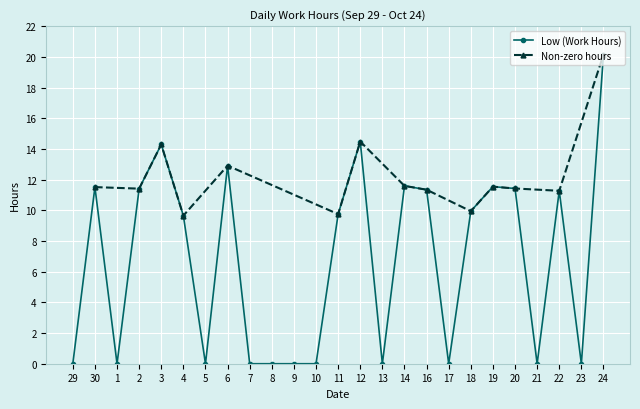

At which category does the data reach its first local peak?

30